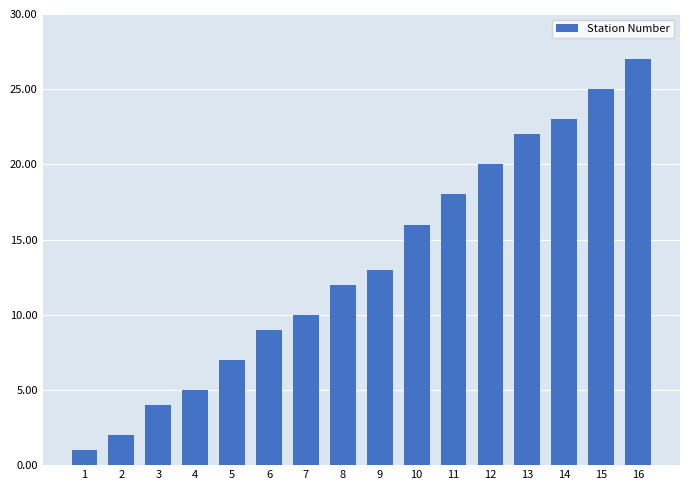

At which category does the chart reach its minimum across all series?

1